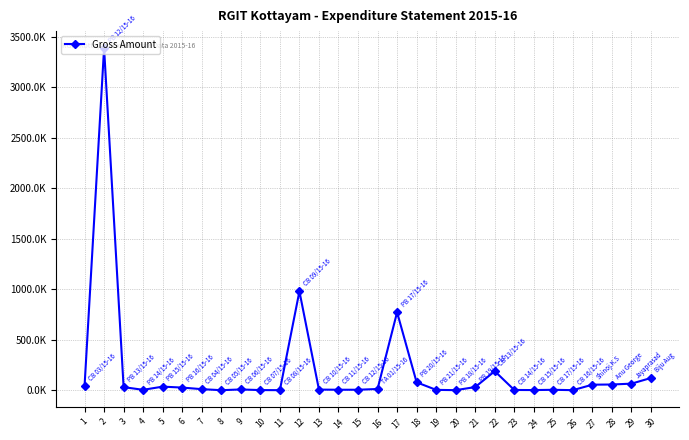

At which label is the value closest to 1692700?

12